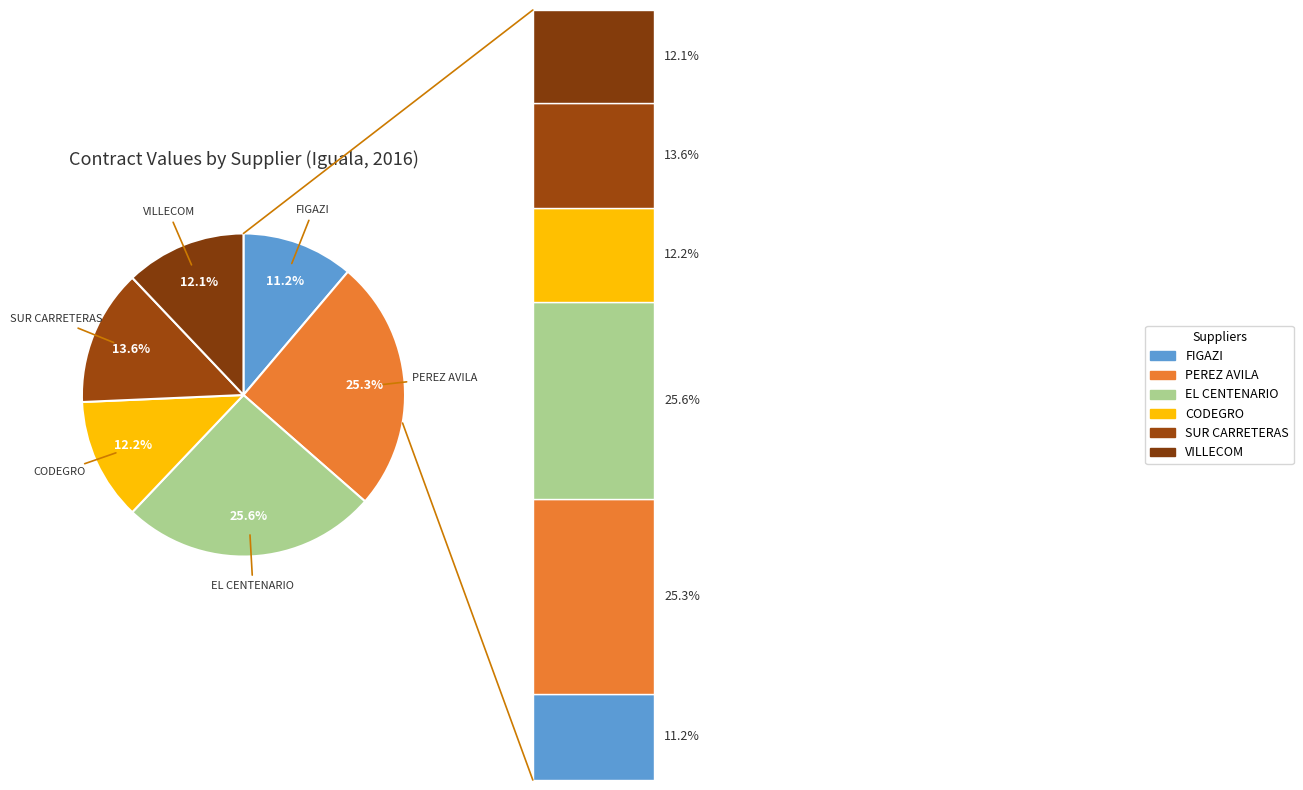

True or false: EL CENTENARIO GUERRERO SA DE CV accounts for 26% of the total.

True